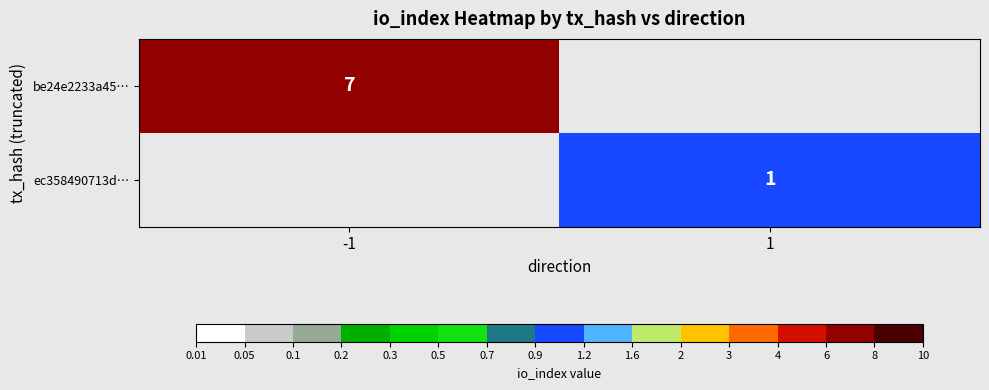

At which category does the chart reach its peak across all series?

-1